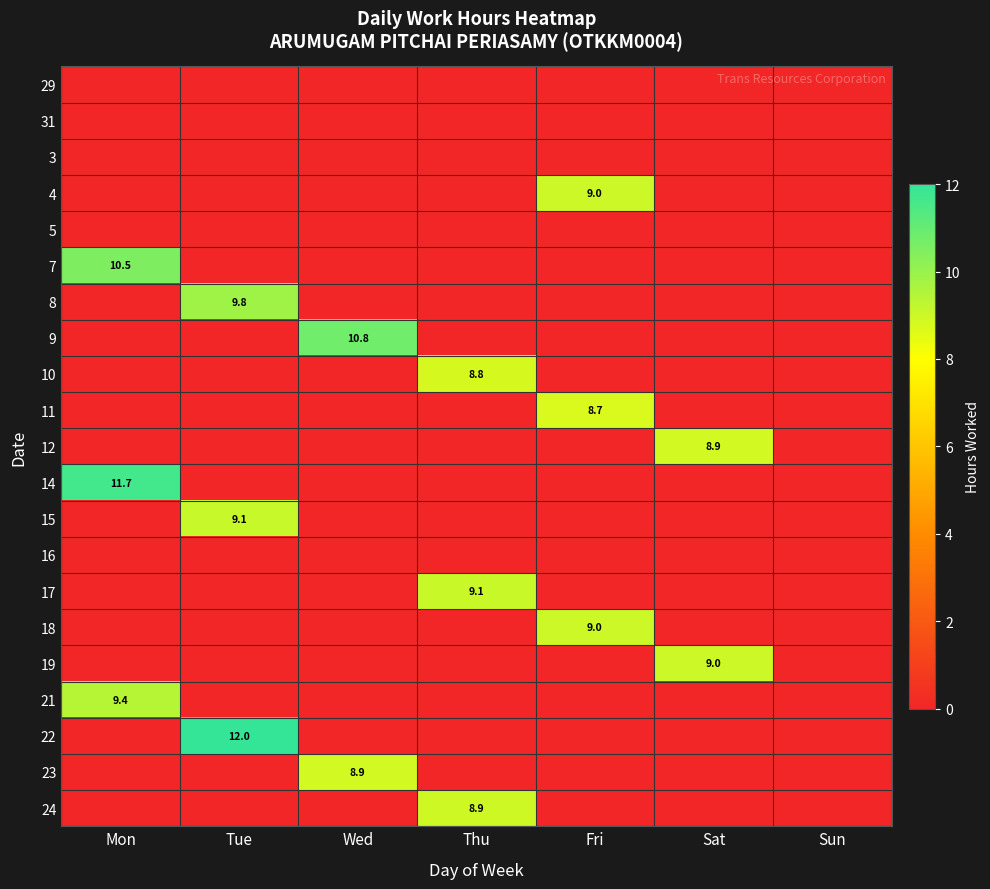

True or false: 4 has a value of 9.0 at Fri.

True